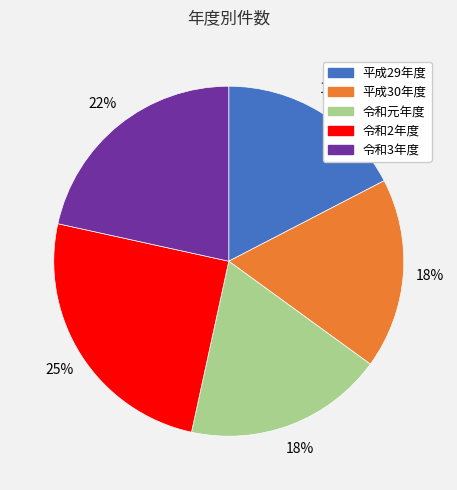

What percentage is the 令和2年度 slice, to the nearest percent?

25%